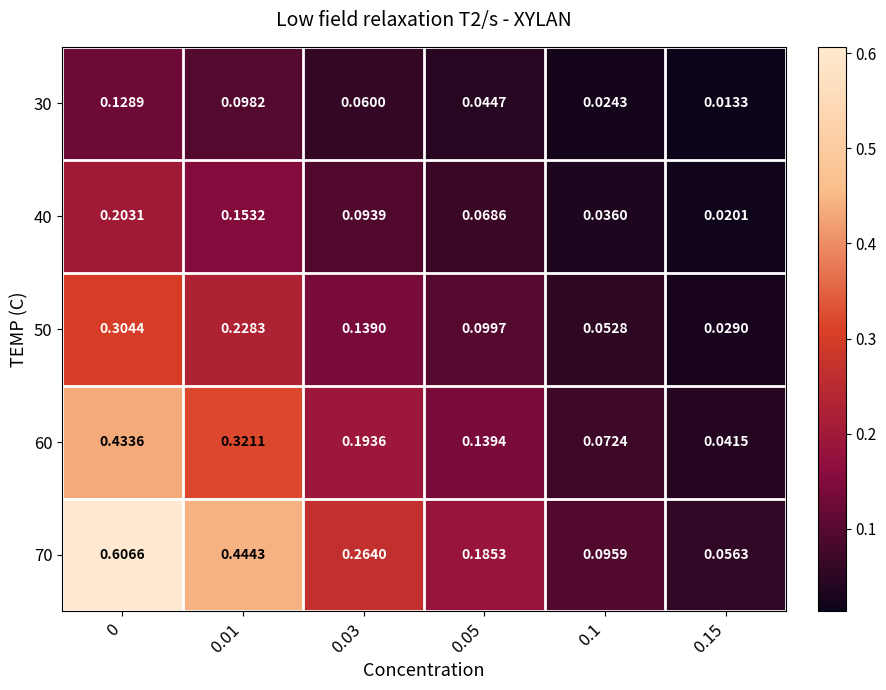

Is the value of 40 at 0 greater than the value of 60 at 0.05?

Yes